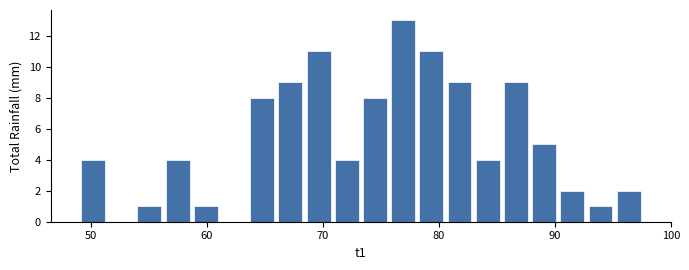

Around what value on the x-axis is the tallest bar? Give the approximate position of its centre, as read against the axis.

77